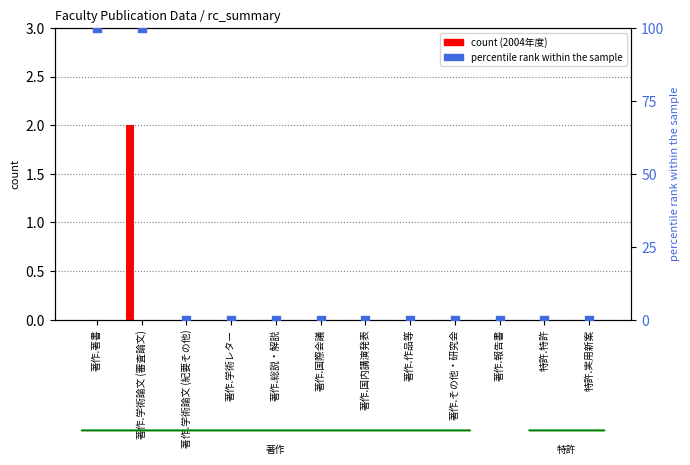

Is the value of 2005年度 at 著作.総説・解説 greater than the value of 2006年度 at 著作.学術レター?

No